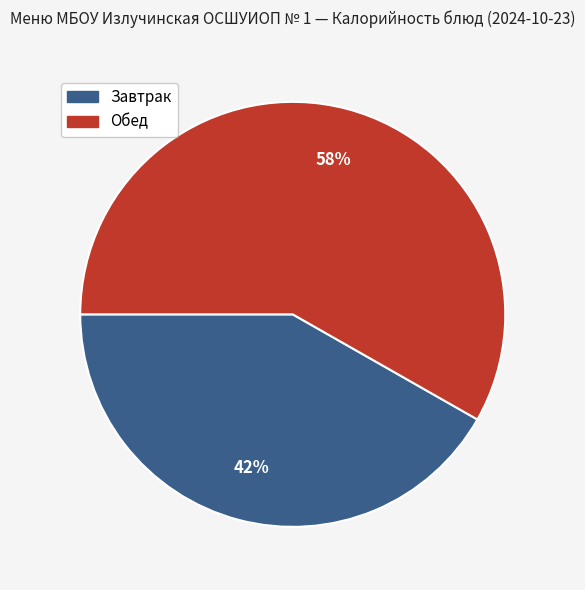

Does any single category account for the majority?

Yes